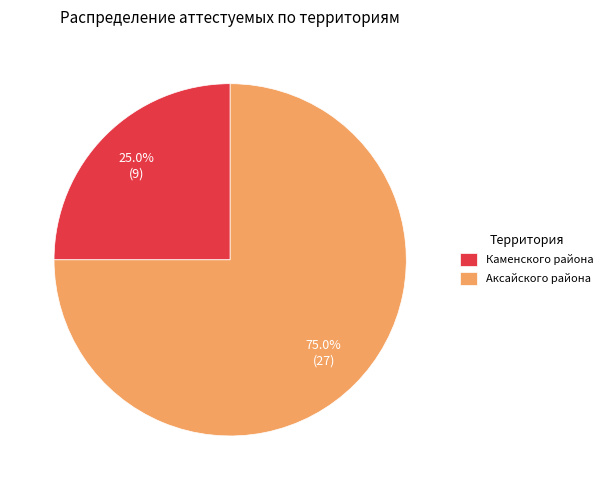

To the nearest percent, what is the average slice percentage?

50%